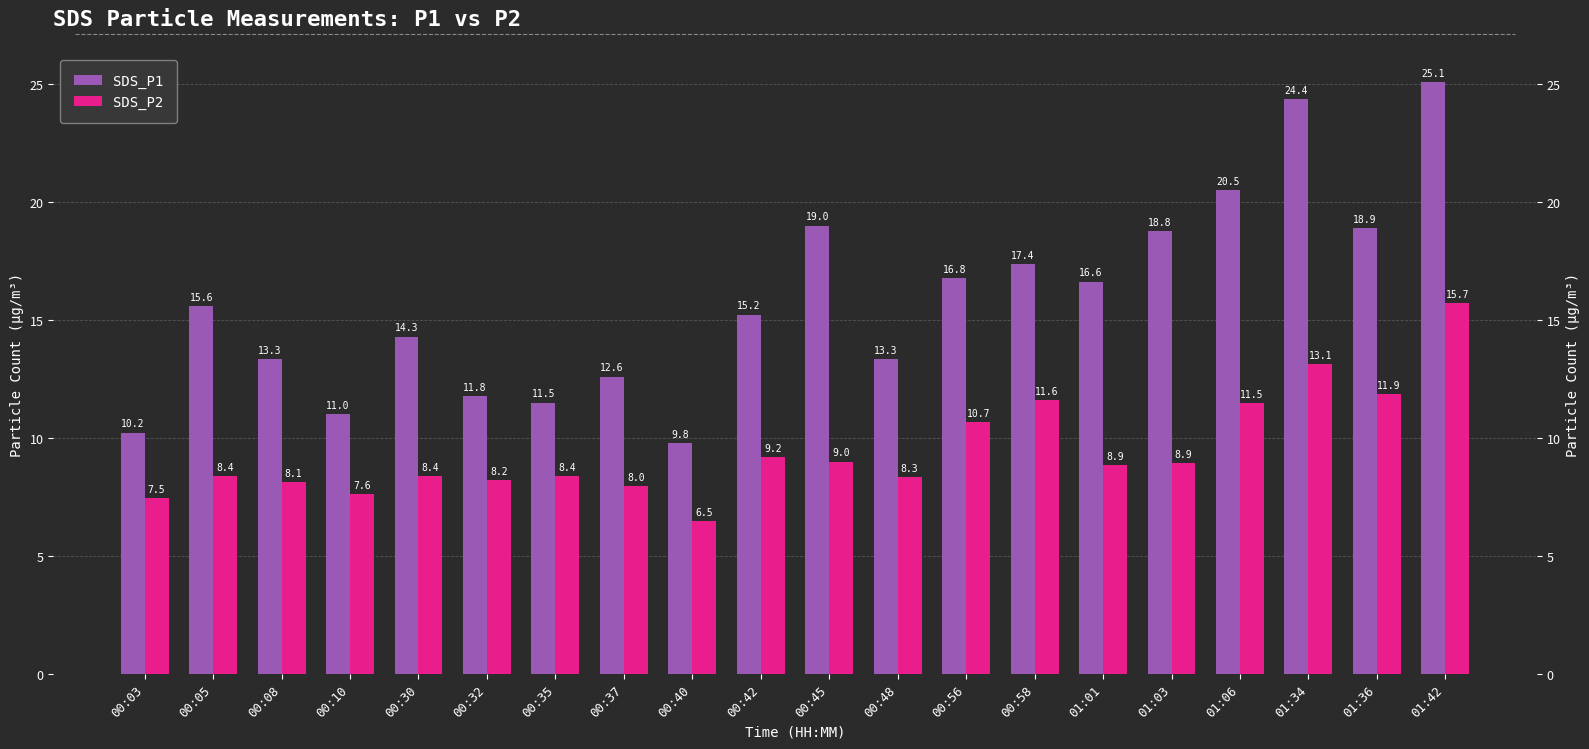

Are the bars horizontal?

No